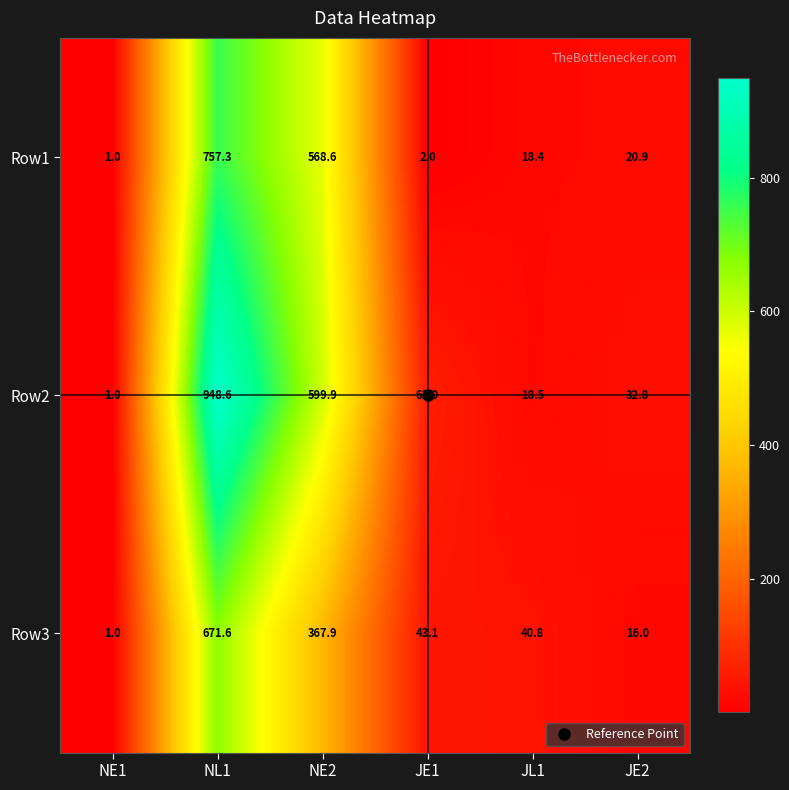

The Row2 series shows 61.0 at JE1. True or false?

True